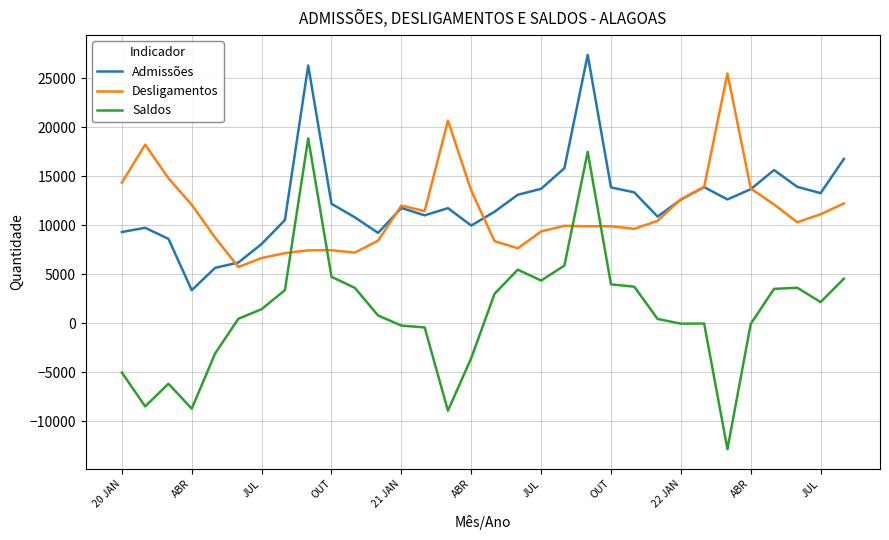

True or false: Saldos and Desligamentos cross at least once.

True